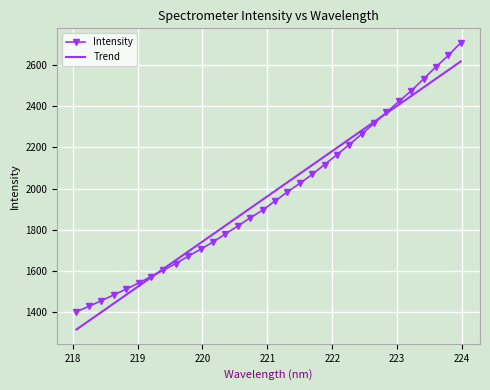

What is the sum of all values?

62933.2